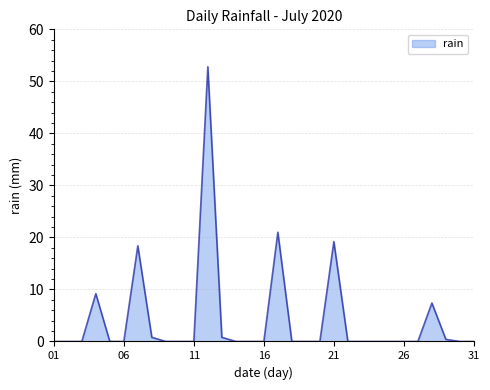

What is the difference between the maximum and minimum values?

52.8